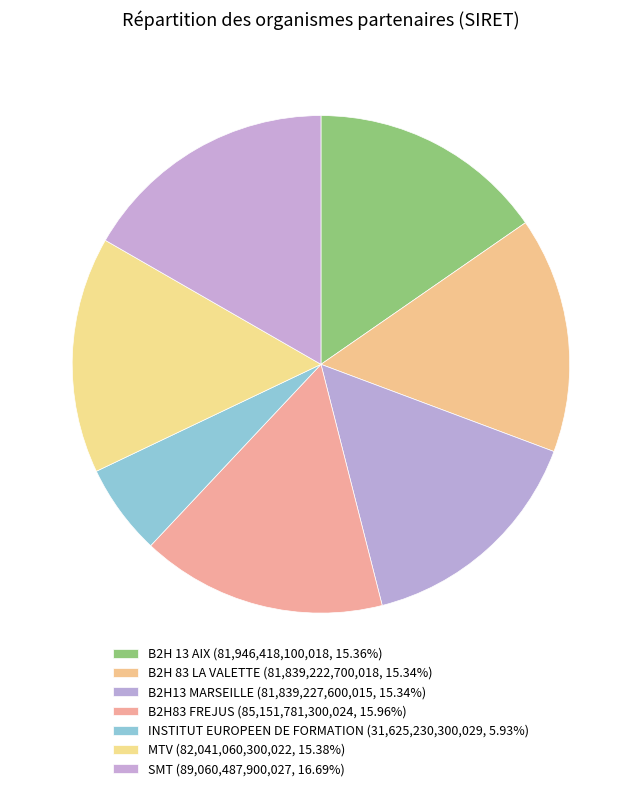

What percentage is the B2H83 FREJUS slice, to the nearest percent?

16%